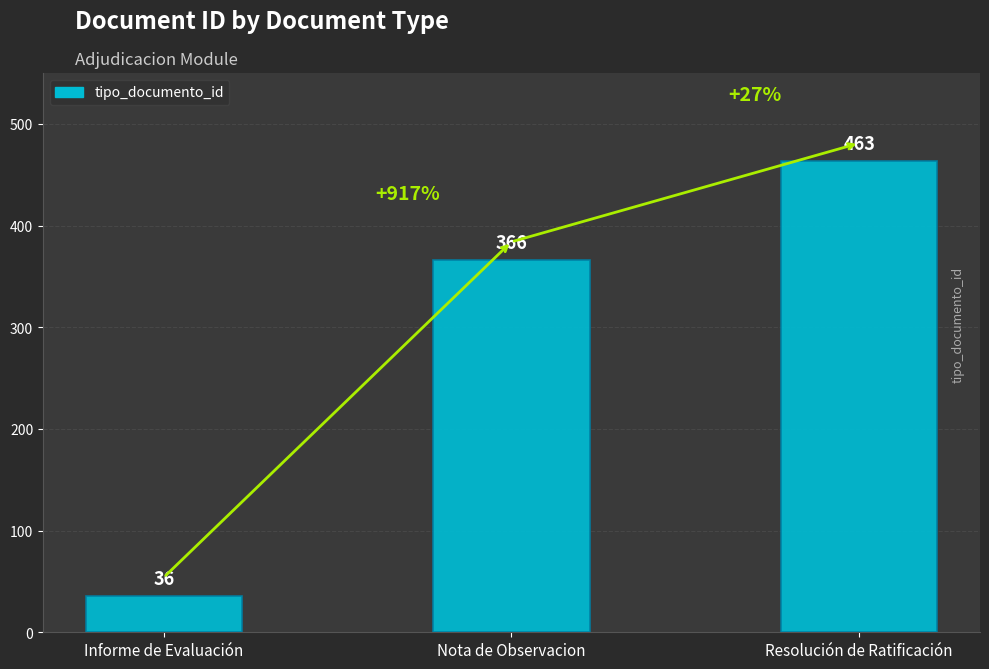

Rank the categories by value from highest to lowest.

Resolución de Ratificación, Nota de Observacion, Informe de Evaluación